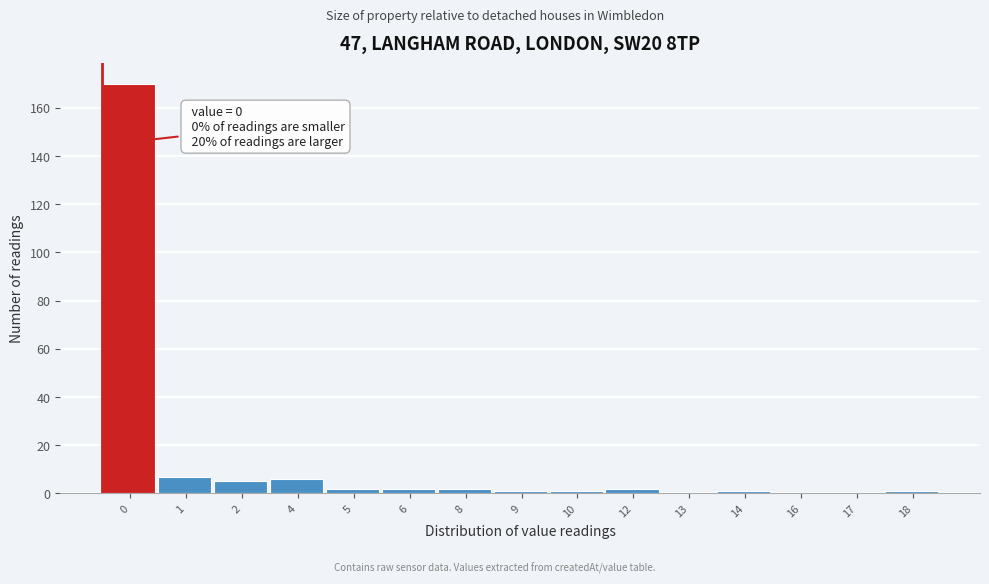

Reading left to right, extract all data points from this chart.

0=170	1=7	2=5	4=6	5=2	6=2	8=2	9=1	10=1	12=2	13=0	14=1	16=0	17=0	18=1